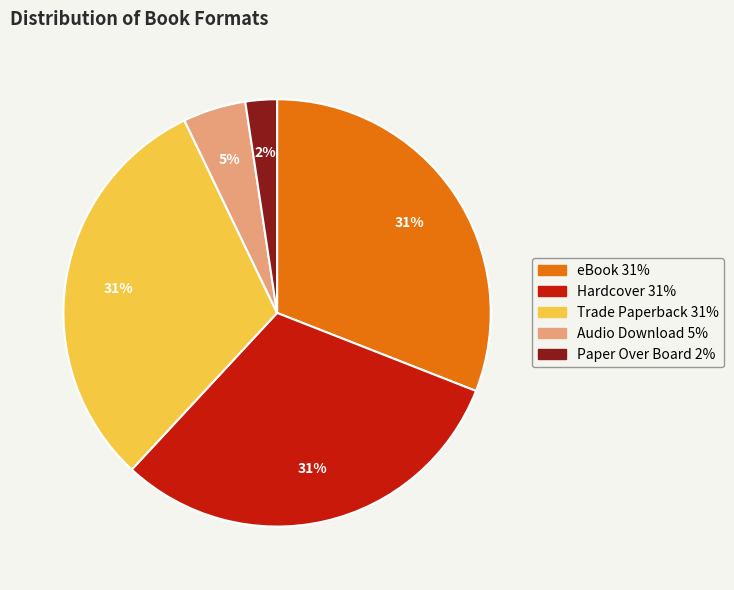

Does Paper Over Board represent more than half of the total?

No